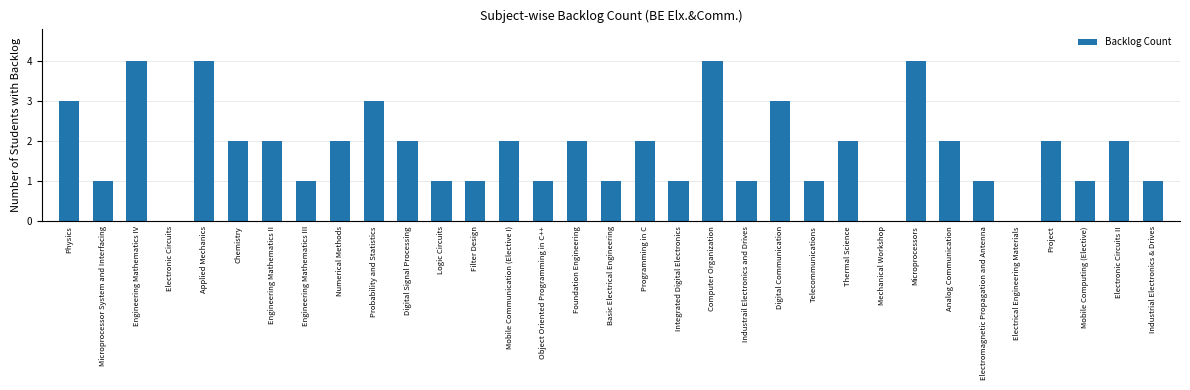

What is the maximum value shown in the chart?

4